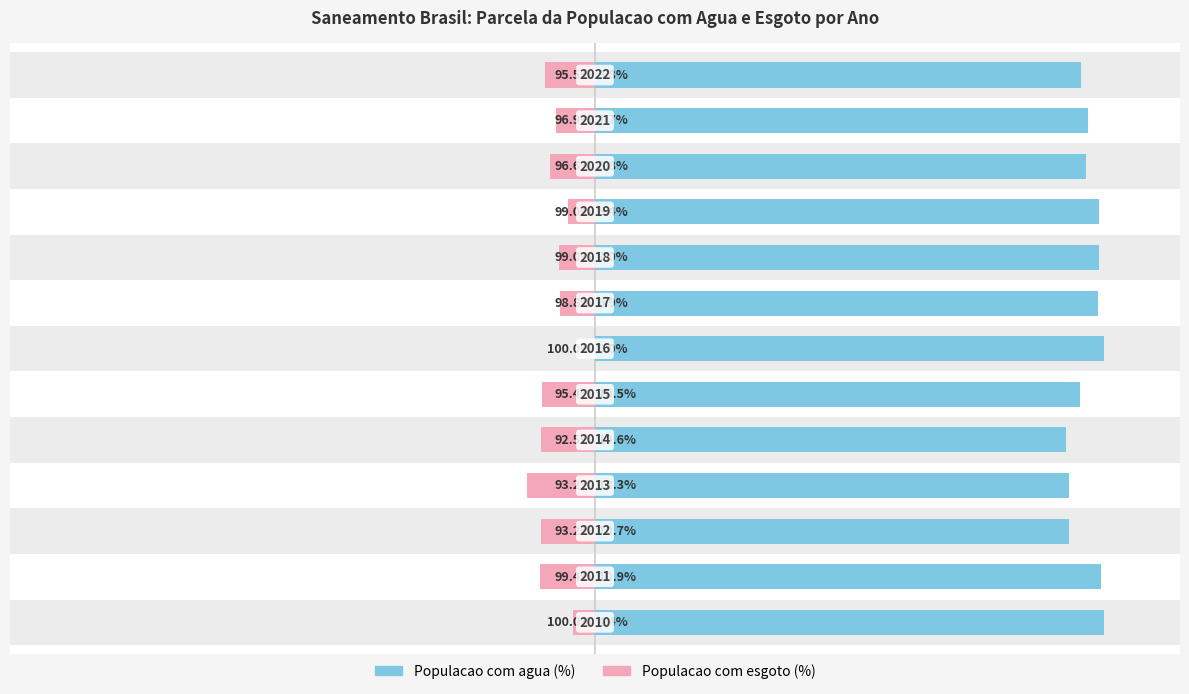

Rank the categories by Populacao com esgoto (%) value from highest to lowest.

6, 0, 9, 7, 8, 11, 10, 12, 5, 4, 2, 1, 3